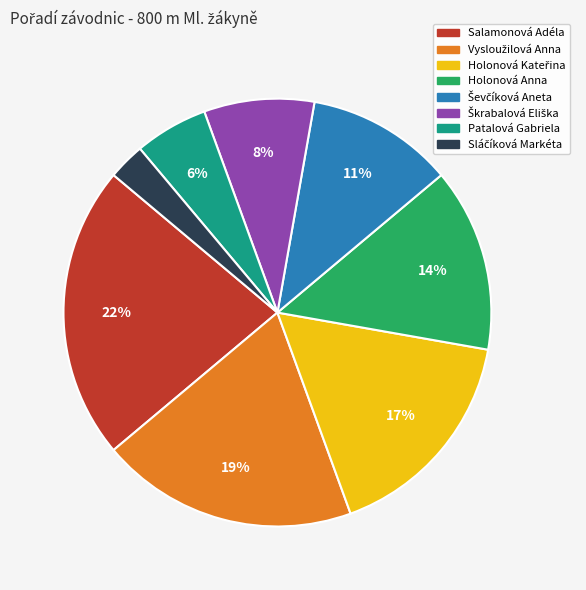

Which category has the biggest portion of the pie?

Salamonová Adéla